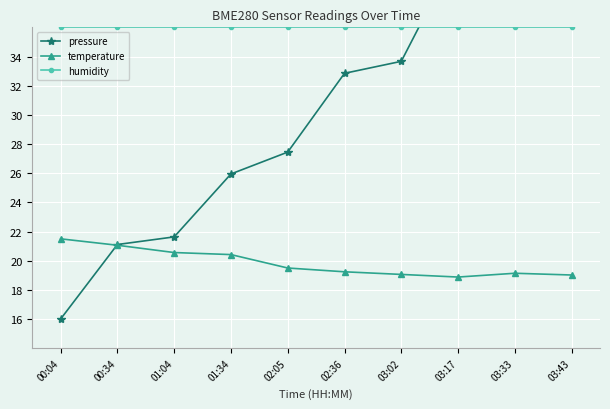

Between which two adjacent categories do humidity and pressure first intersect?

03:02 and 03:17